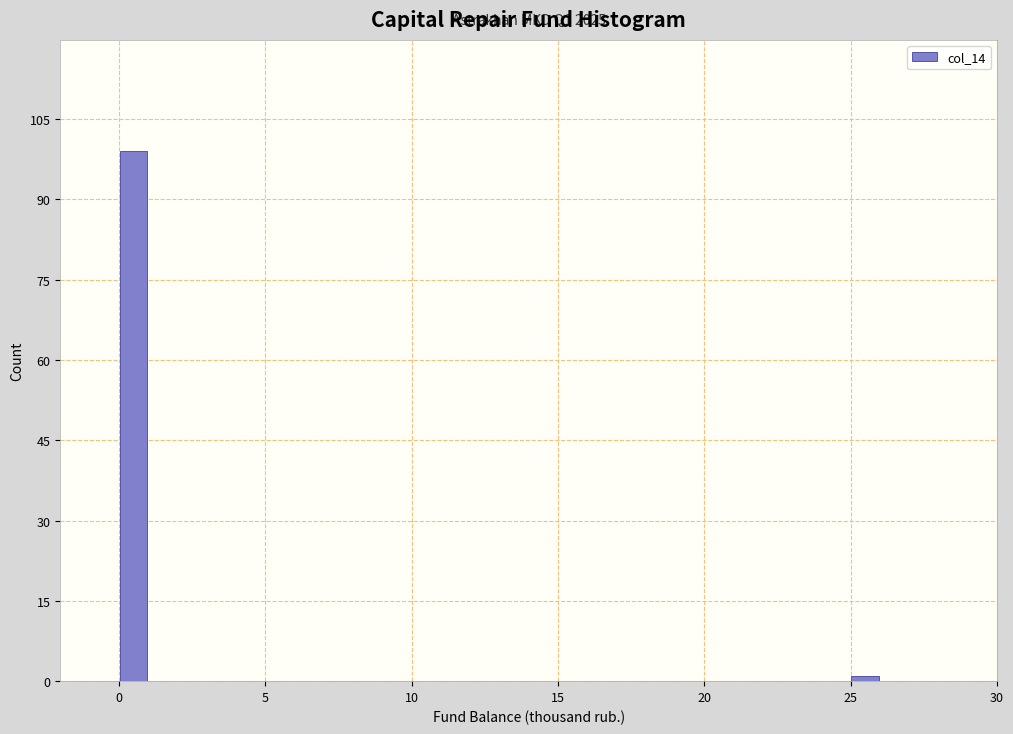

Around what value on the x-axis is the tallest bar? Give the approximate position of its centre, as read against the axis.

0.5